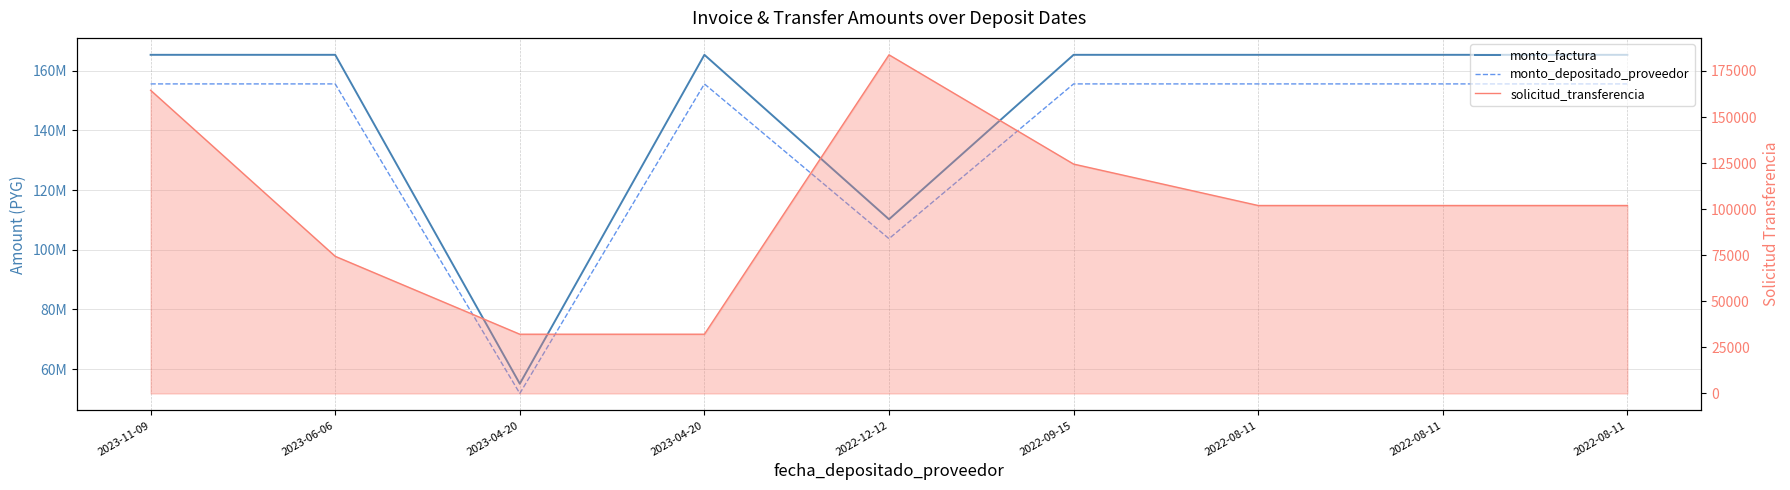

True or false: monto_factura has more than 0 points higher than both neighbors.

True